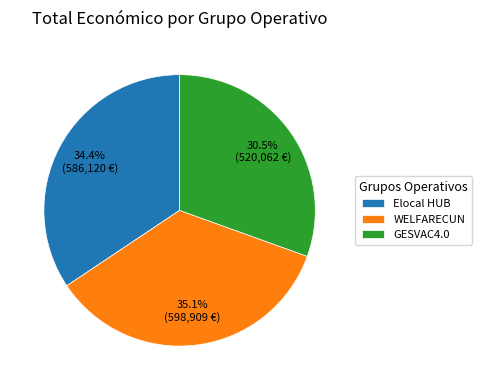

The WELFARECUN slice represents 42% of the pie. True or false?

False